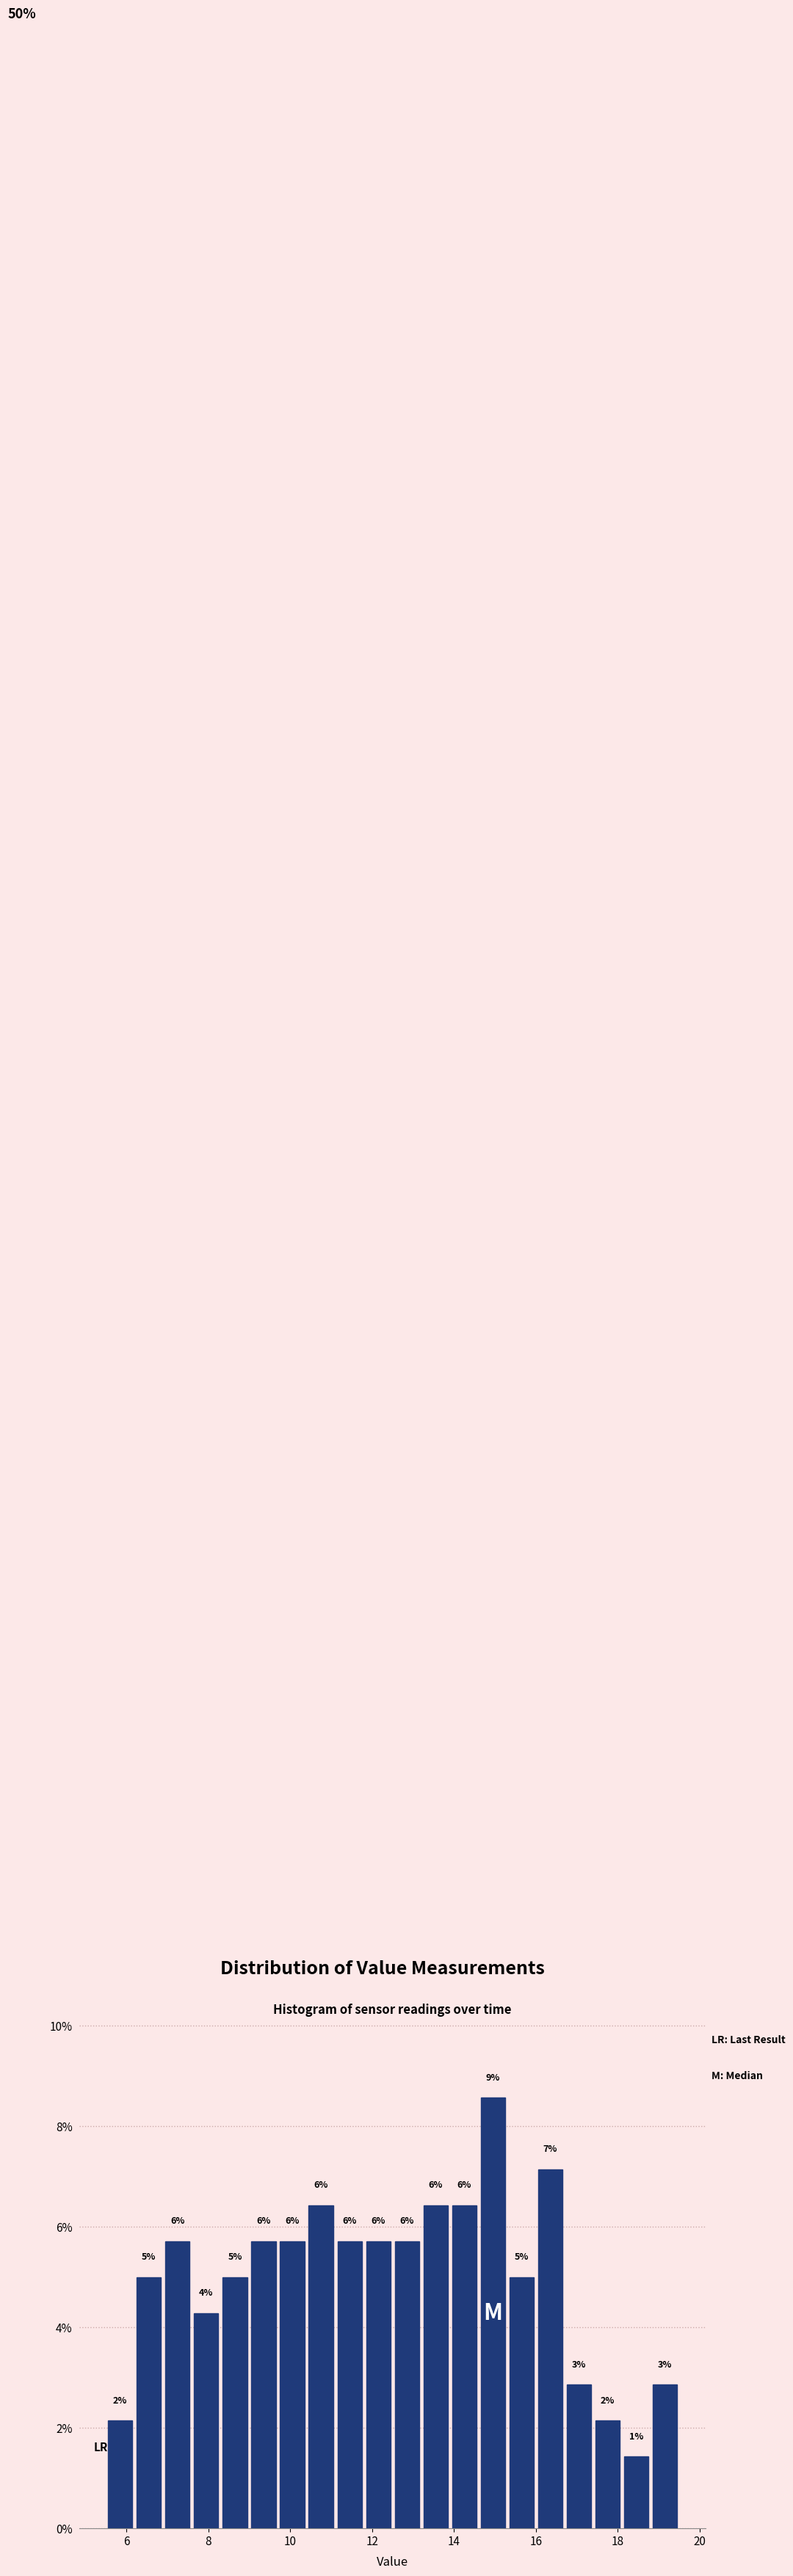

Read against the x-axis, roughly where is the centre of the tallest bar?

15.0